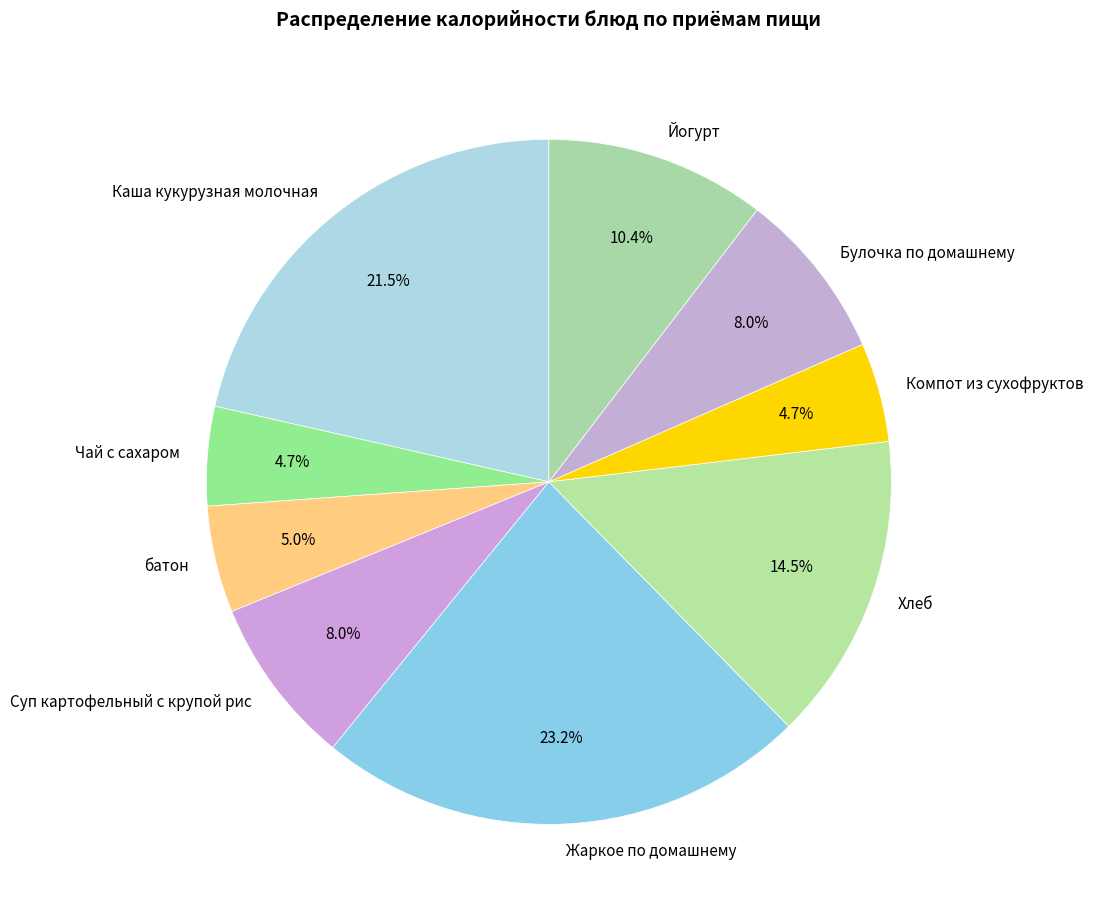

Which has a higher value, Йогурт or Булочка по домашнему?

Йогурт